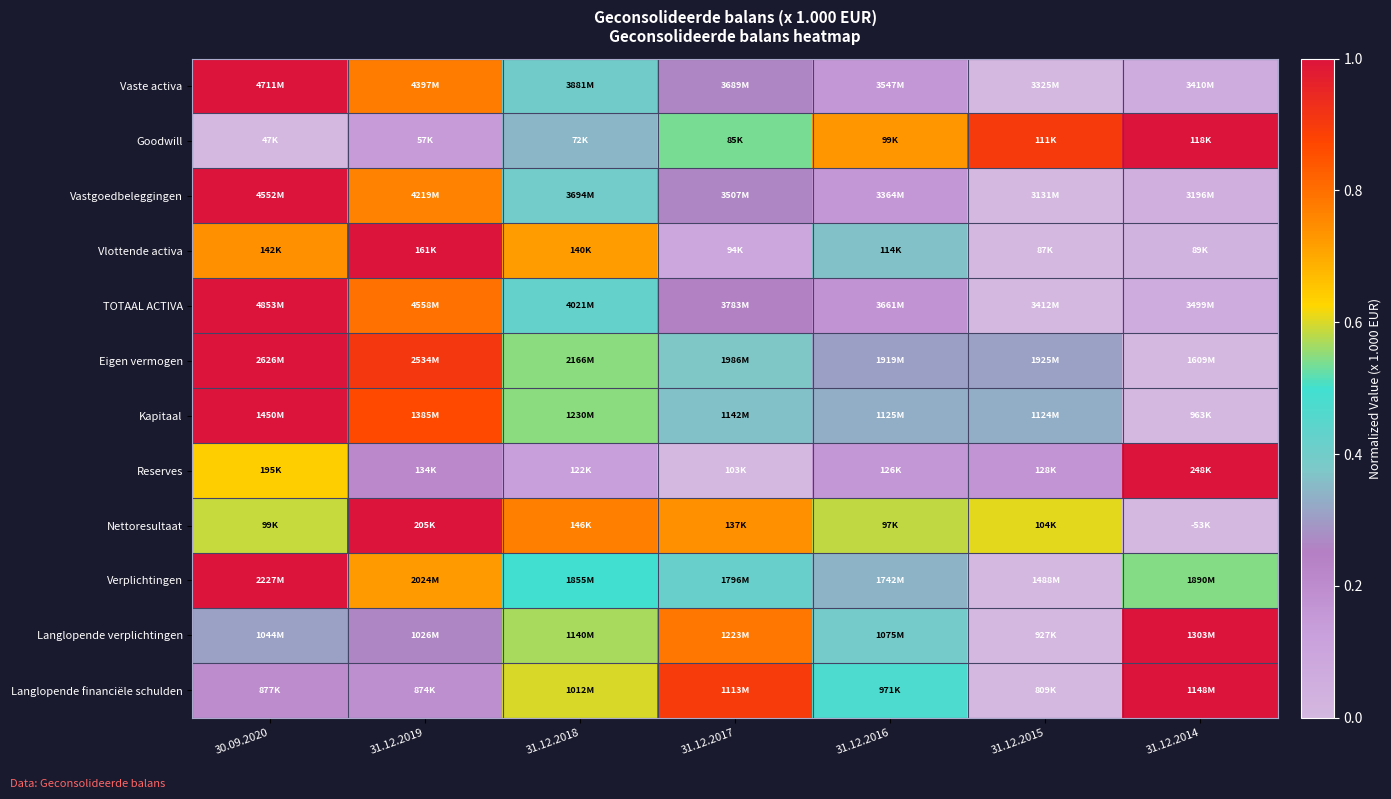

Reading left to right, what are all the values shown in this chart?

Vaste activa: 30.09.2020=1.0	31.12.2019=0.8	31.12.2018=0.4	31.12.2017=0.3	31.12.2016=0.2	31.12.2015=0.0	31.12.2014=0.1
Goodwill: 30.09.2020=0.0	31.12.2019=0.1	31.12.2018=0.3	31.12.2017=0.5	31.12.2016=0.7	31.12.2015=0.9	31.12.2014=1.0
Vastgoedbeleggingen: 30.09.2020=1.0	31.12.2019=0.8	31.12.2018=0.4	31.12.2017=0.3	31.12.2016=0.2	31.12.2015=0.0	31.12.2014=0.0
Vlottende activa: 30.09.2020=0.7	31.12.2019=1.0	31.12.2018=0.7	31.12.2017=0.1	31.12.2016=0.4	31.12.2015=0.0	31.12.2014=0.0
TOTAAL ACTIVA: 30.09.2020=1.0	31.12.2019=0.8	31.12.2018=0.4	31.12.2017=0.3	31.12.2016=0.2	31.12.2015=0.0	31.12.2014=0.1
Eigen vermogen: 30.09.2020=1.0	31.12.2019=0.9	31.12.2018=0.5	31.12.2017=0.4	31.12.2016=0.3	31.12.2015=0.3	31.12.2014=0.0
Kapitaal: 30.09.2020=1.0	31.12.2019=0.9	31.12.2018=0.5	31.12.2017=0.4	31.12.2016=0.3	31.12.2015=0.3	31.12.2014=0.0
Reserves: 30.09.2020=0.6	31.12.2019=0.2	31.12.2018=0.1	31.12.2017=0.0	31.12.2016=0.2	31.12.2015=0.2	31.12.2014=1.0
Nettoresultaat: 30.09.2020=0.6	31.12.2019=1.0	31.12.2018=0.8	31.12.2017=0.7	31.12.2016=0.6	31.12.2015=0.6	31.12.2014=0.0
Verplichtingen: 30.09.2020=1.0	31.12.2019=0.7	31.12.2018=0.5	31.12.2017=0.4	31.12.2016=0.3	31.12.2015=0.0	31.12.2014=0.5
Langlopende verplichtingen: 30.09.2020=0.3	31.12.2019=0.3	31.12.2018=0.6	31.12.2017=0.8	31.12.2016=0.4	31.12.2015=0.0	31.12.2014=1.0
Langlopende financiële schulden: 30.09.2020=0.2	31.12.2019=0.2	31.12.2018=0.6	31.12.2017=0.9	31.12.2016=0.5	31.12.2015=0.0	31.12.2014=1.0